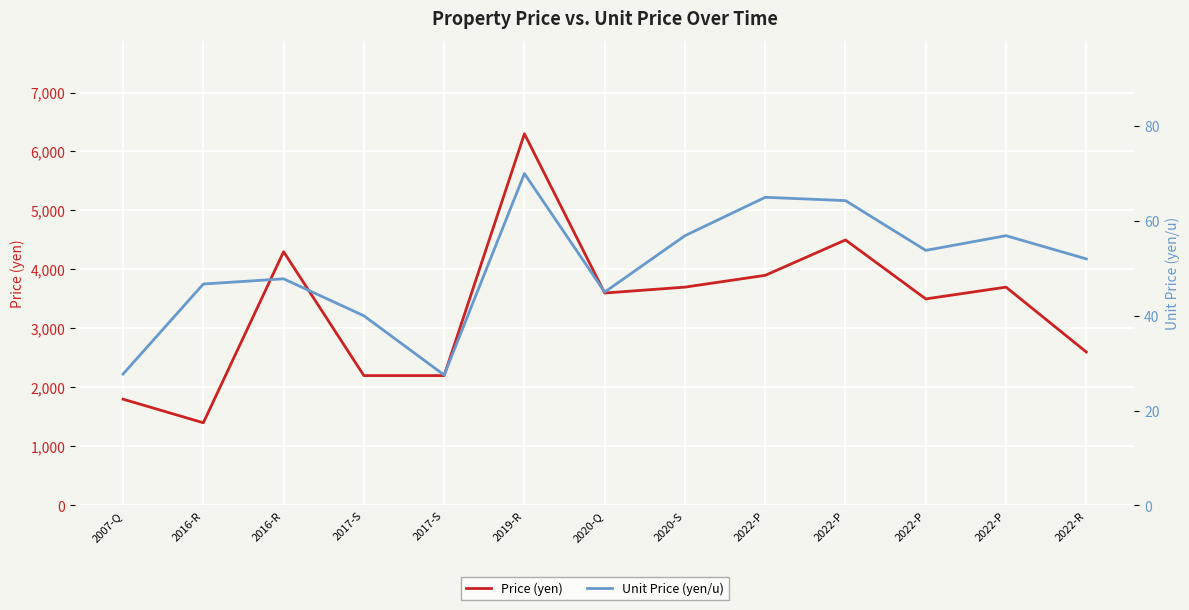

Which label corresponds to the smallest value in the chart?

2017-S